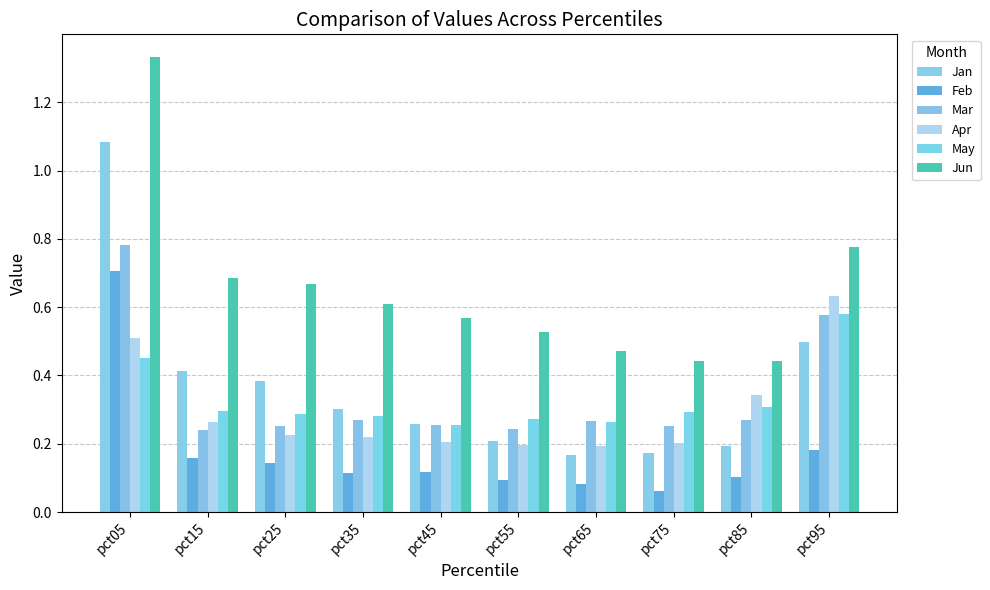

Does the chart contain any negative values?

No